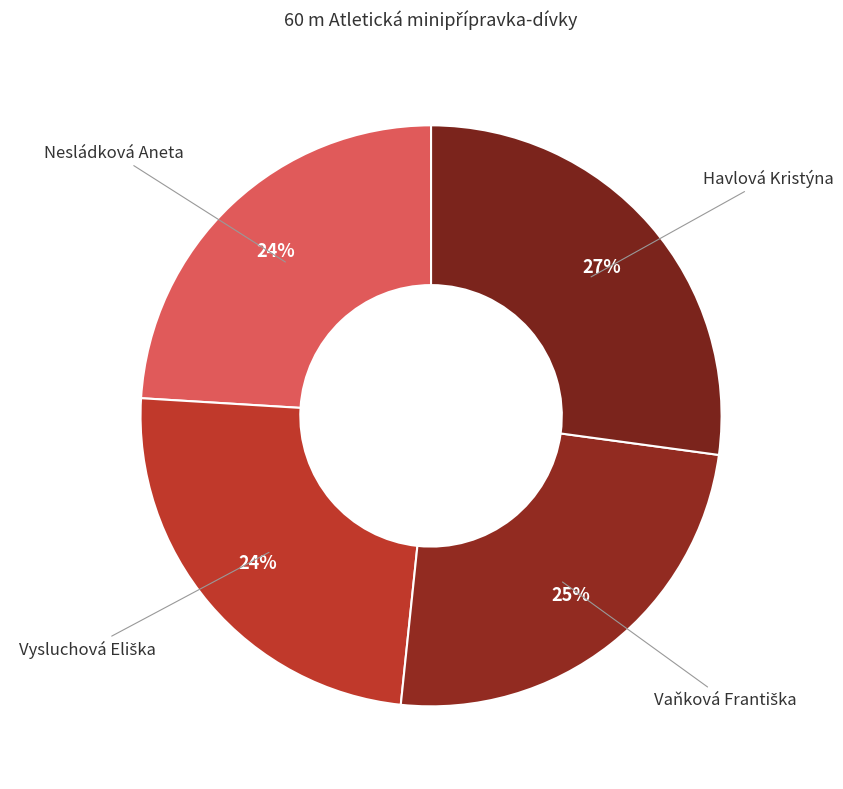

To the nearest percent, what is the difference between the largest and smallest slice percentages?

3%